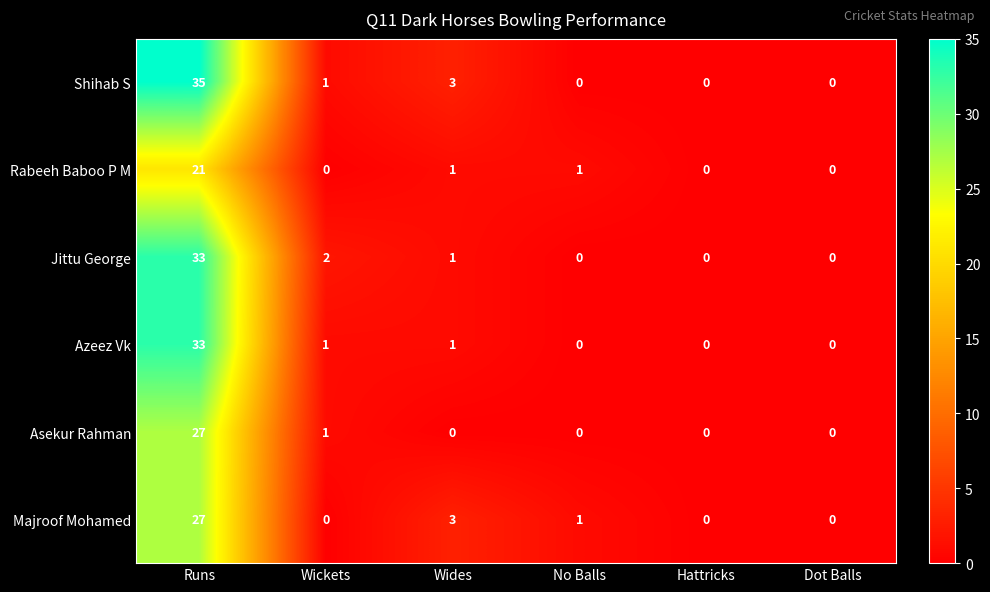

How many data points does each series have?

6